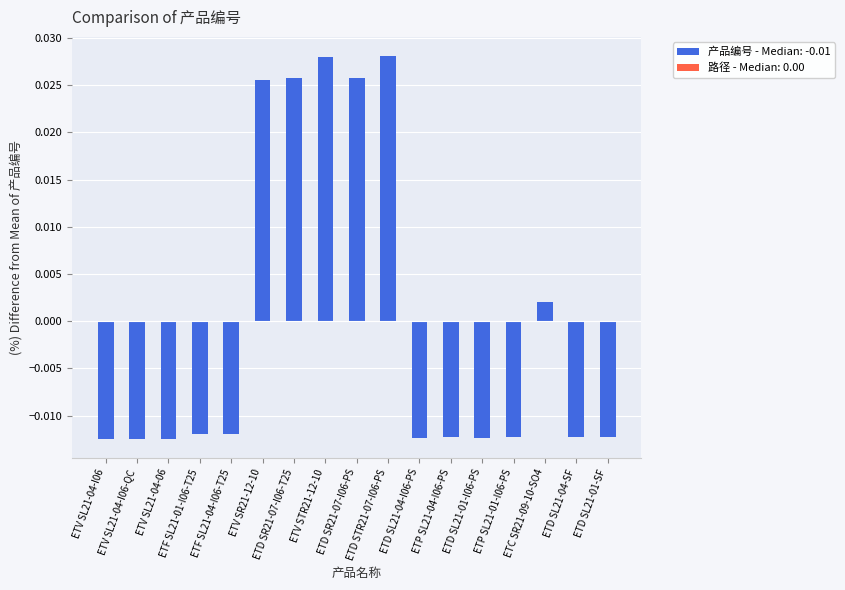

What position from the left is ETD SR21-07-I06-T25?

7